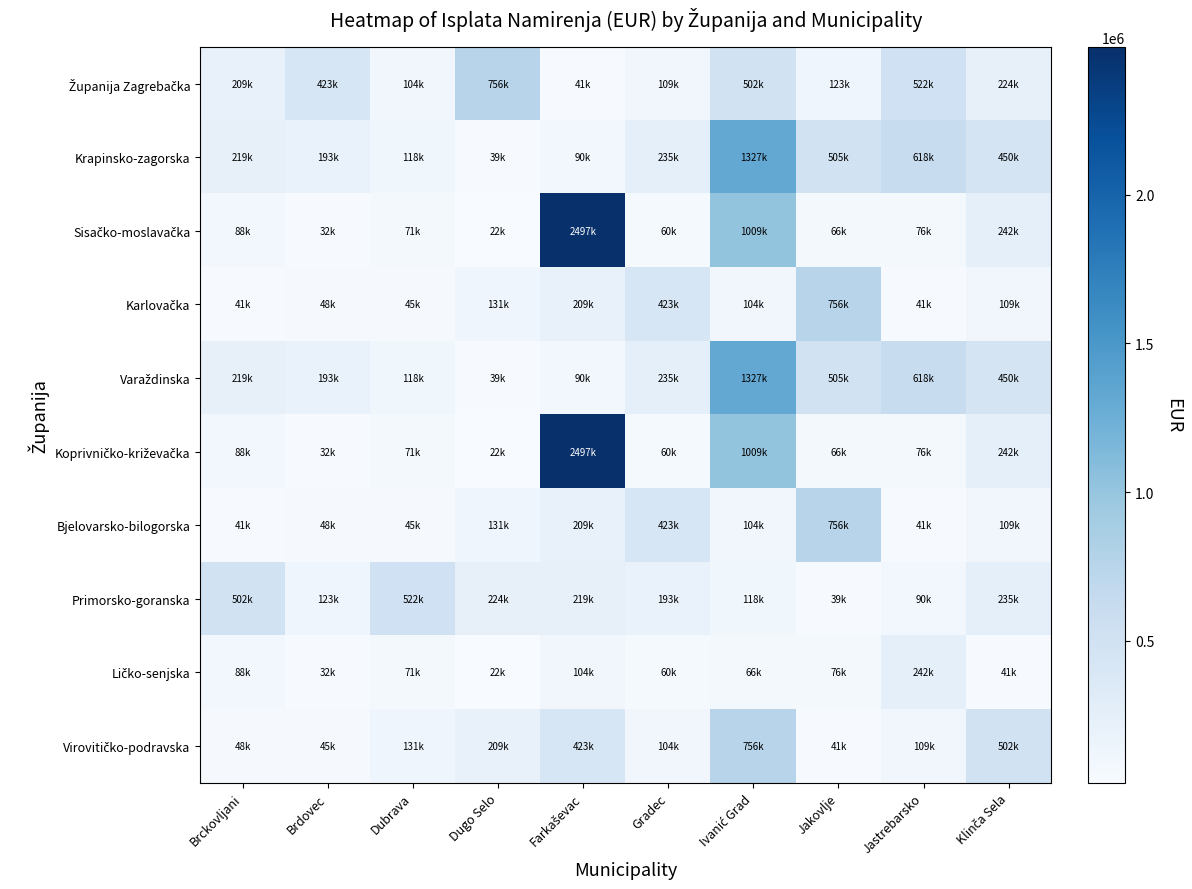

What is the smallest value displayed?

21882.0